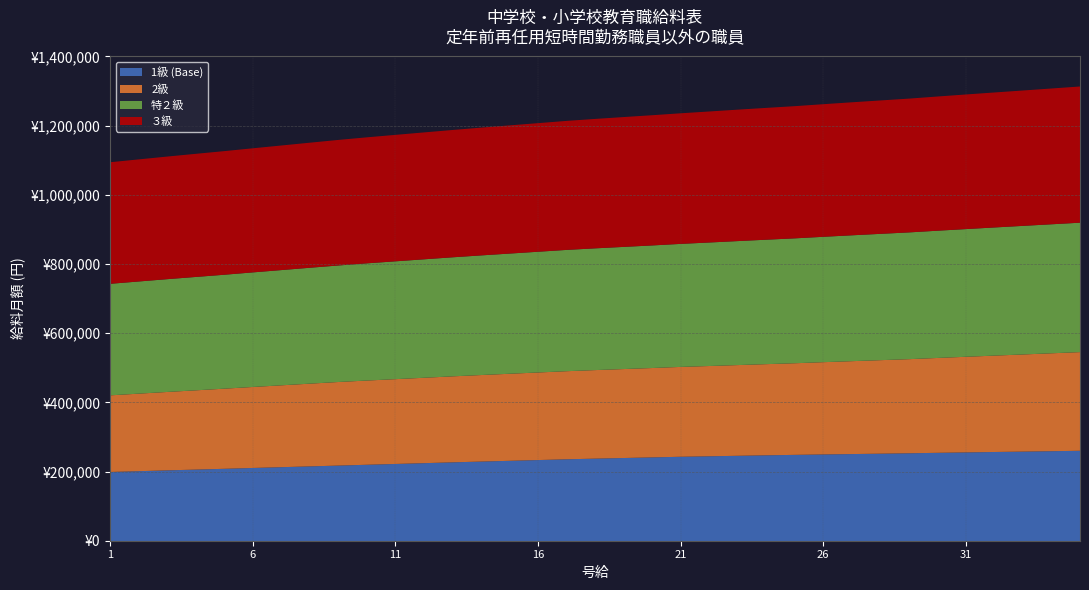

At how many categories does at least one series exceed 383217?

10